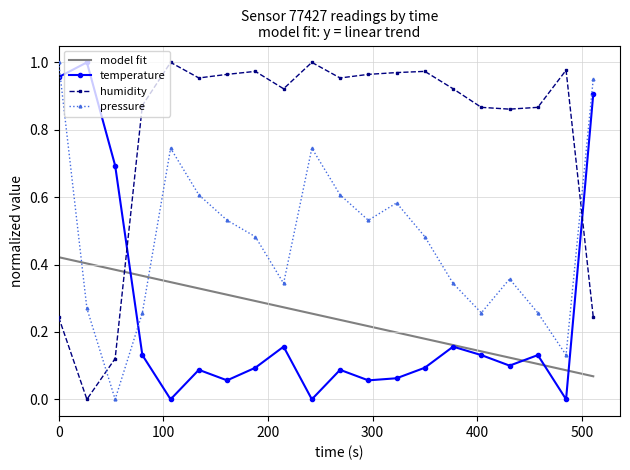

Reading left to right, what are all the values shown in this chart?

temperature: 1.0	1.0	0.7	0.1	0.0	0.1	0.1	0.1	0.2	0.0	0.1	0.1	0.1	0.1	0.2	0.1	0.1	0.1	0.0	0.9
humidity: 0.2	0.0	0.1	0.9	1.0	1.0	1.0	1.0	0.9	1.0	1.0	1.0	1.0	1.0	0.9	0.9	0.9	0.9	1.0	0.2
pressure_norm: 1.0	0.3	0.0	0.3	0.7	0.6	0.5	0.5	0.3	0.7	0.6	0.5	0.6	0.5	0.3	0.3	0.4	0.3	0.1	1.0